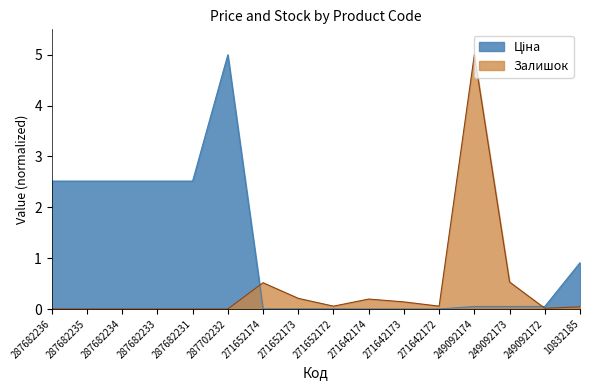

What is the difference between the Ціна values at 249092172 and 287702232?

5.0